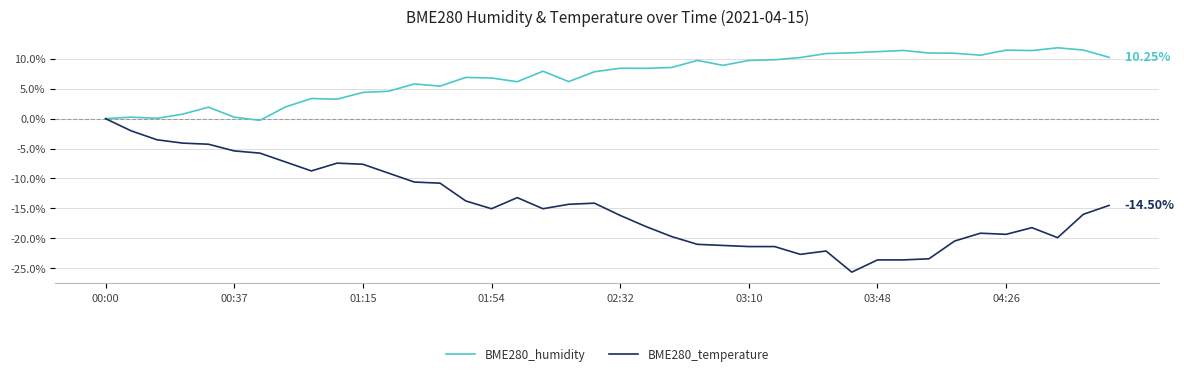

Which series has the largest total across all categories?

BME280_humidity